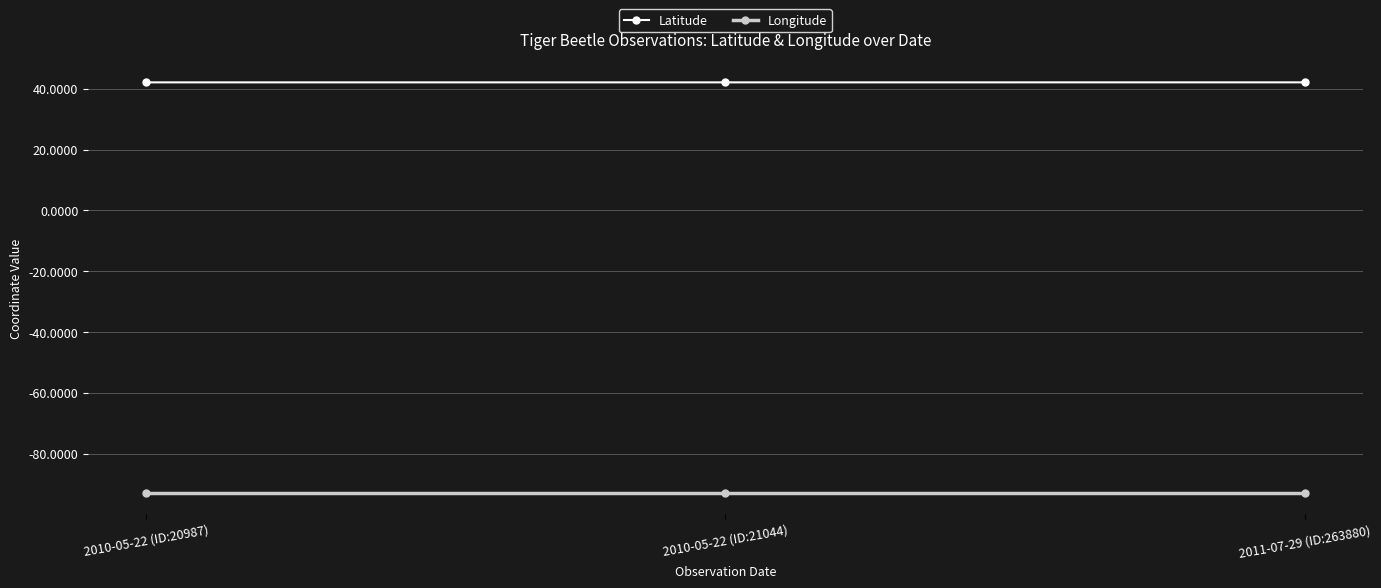

The value of Latitude at 2010-05-22 (ID:20987) is 42.1. True or false?

True